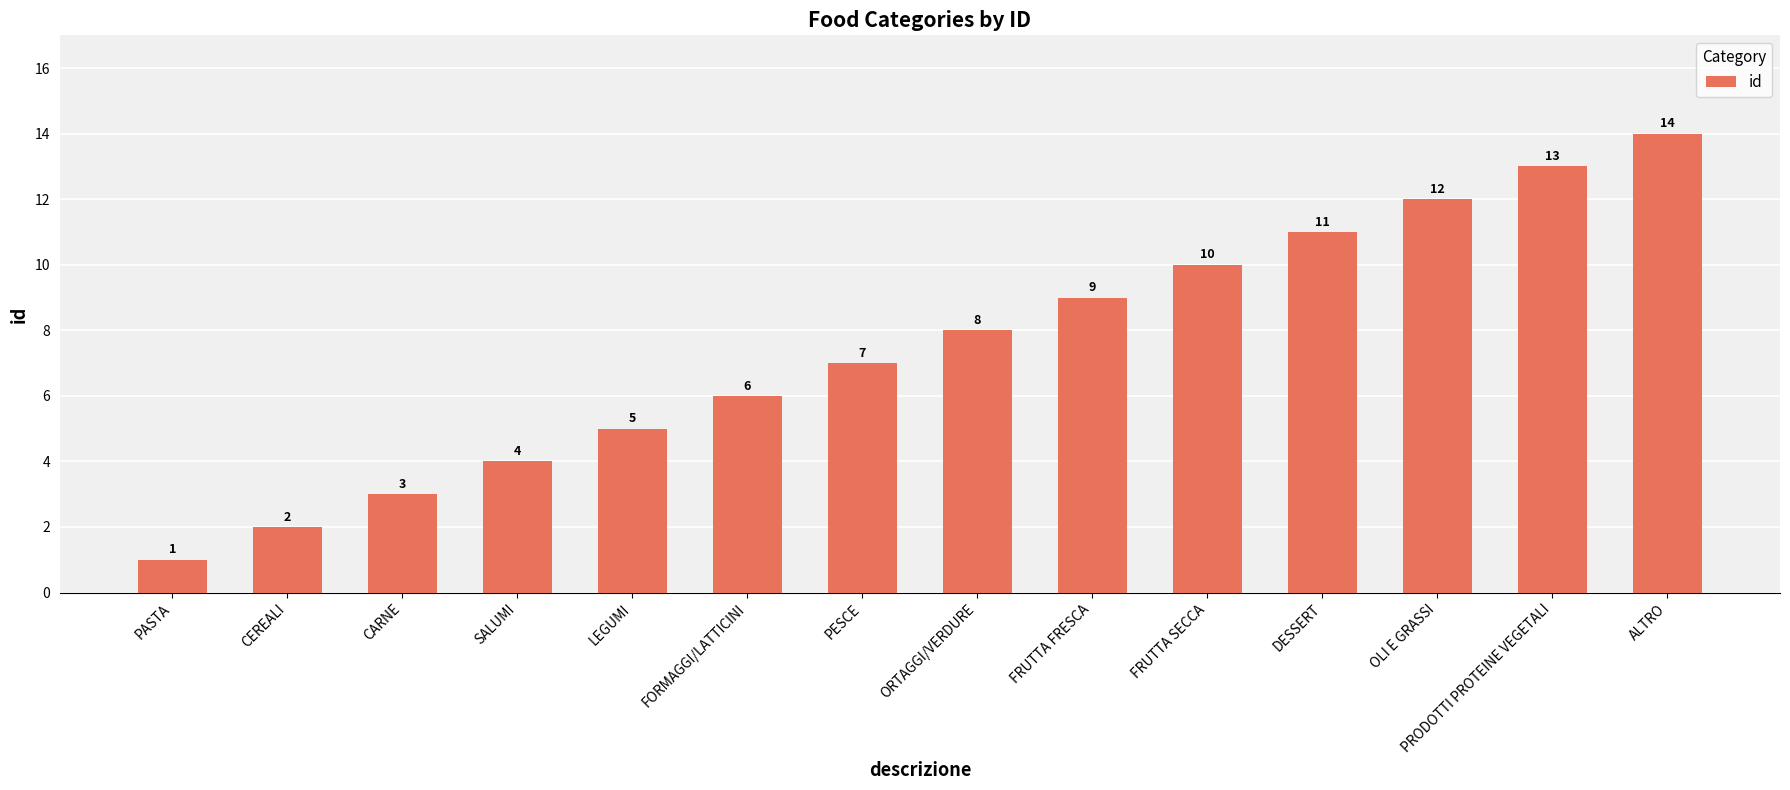

Reading right to left, transcribe all the data shown in this chart.

14	13	12	11	10	9	8	7	6	5	4	3	2	1